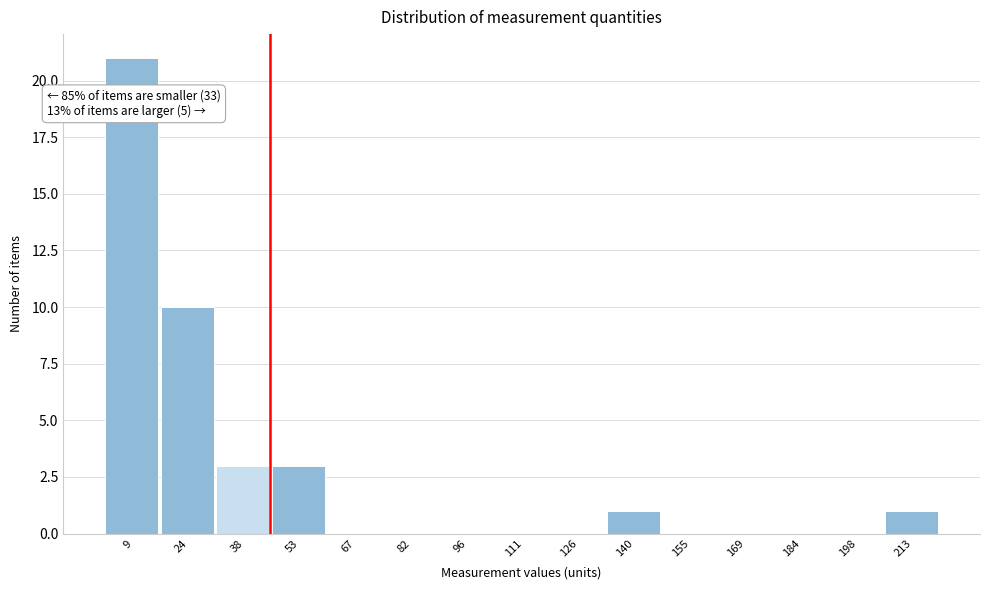

Over which range of the x-axis is the bar tallest?

2 to 16